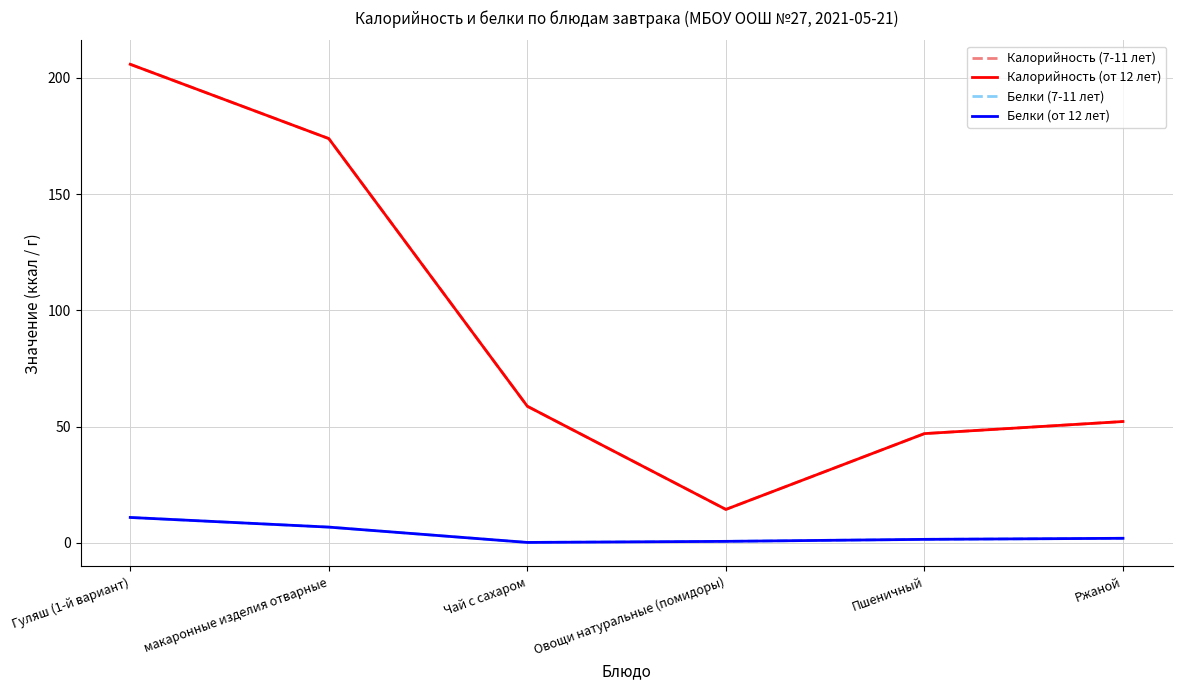

True or false: Белки (от 12 лет) and Белки (7-11 лет) cross at least once.

False